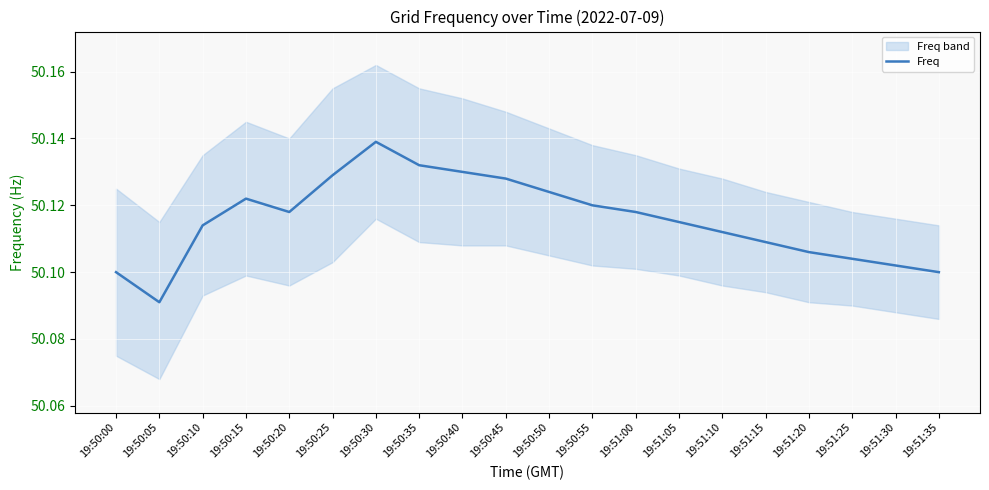

Where is Freq nearest to the value 50?

19:50:05